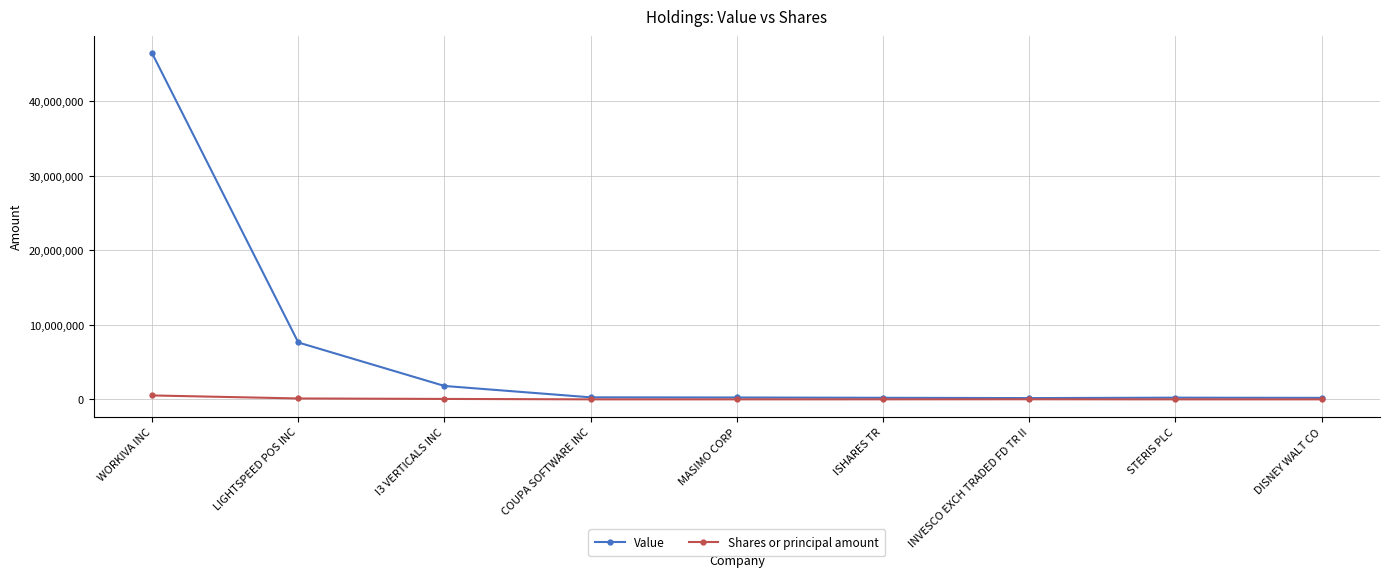

Is the value of Shares or principal amount at MASIMO CORP greater than the value of Value at WORKIVA INC?

No